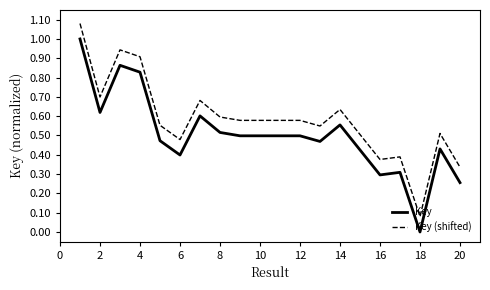

How many values in the Key series exceed 0?

19